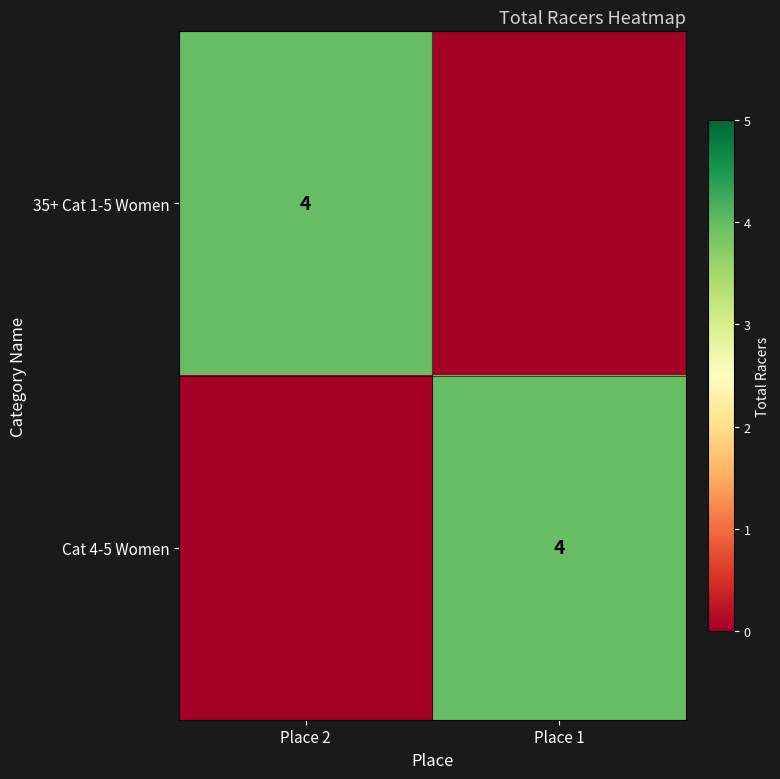

The value of Cat 4-5 Women at Place 1 is 7. True or false?

False